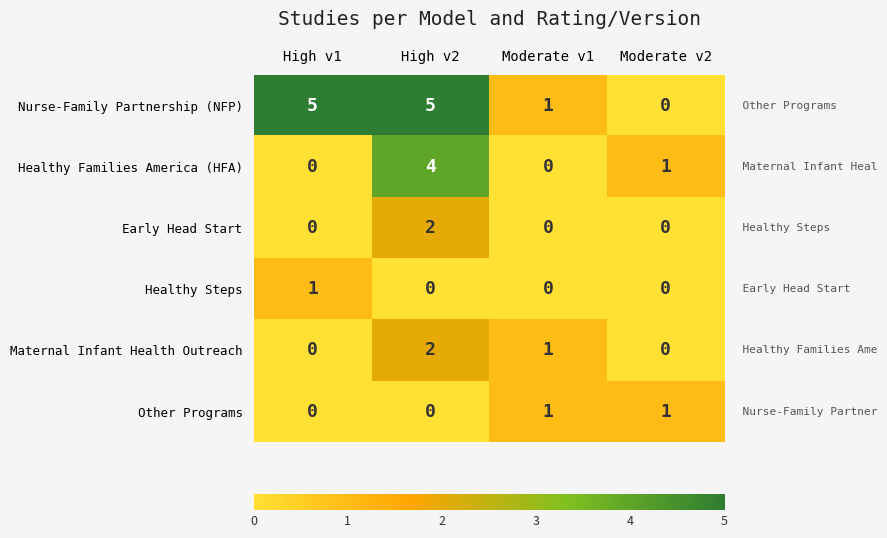

Is it true that Healthy Families America (HFA) equals 0 at High v1?

True